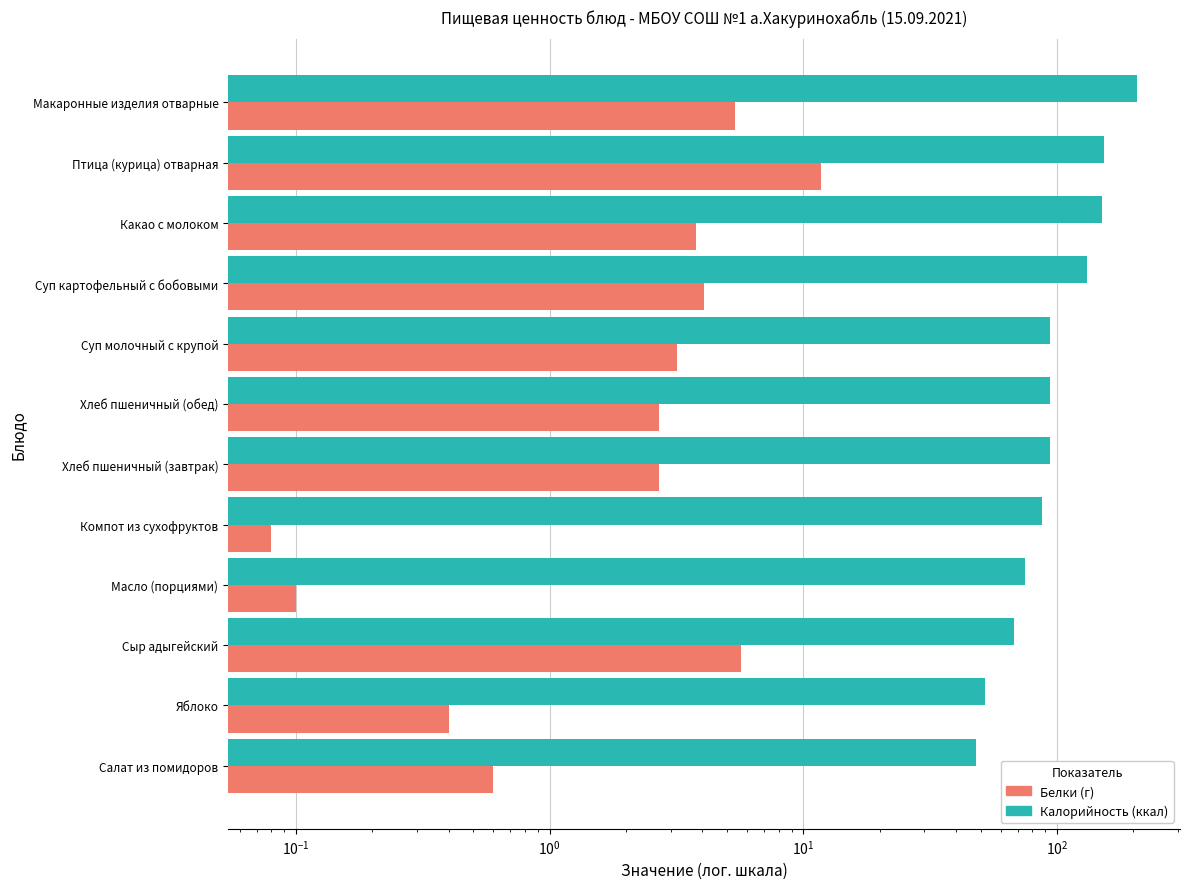

Which series has the largest range (max minus min)?

Калорийность